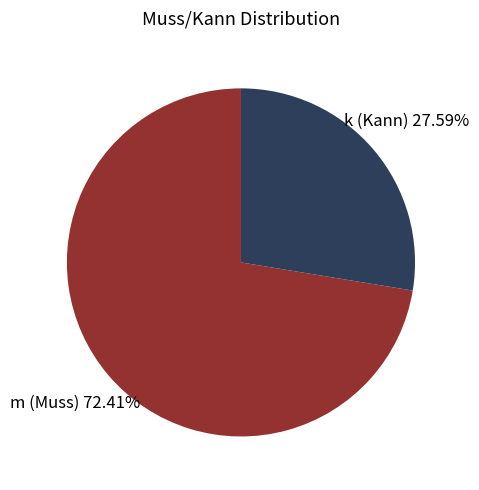

What portion of the pie excludes m (Muss)?

27.6%